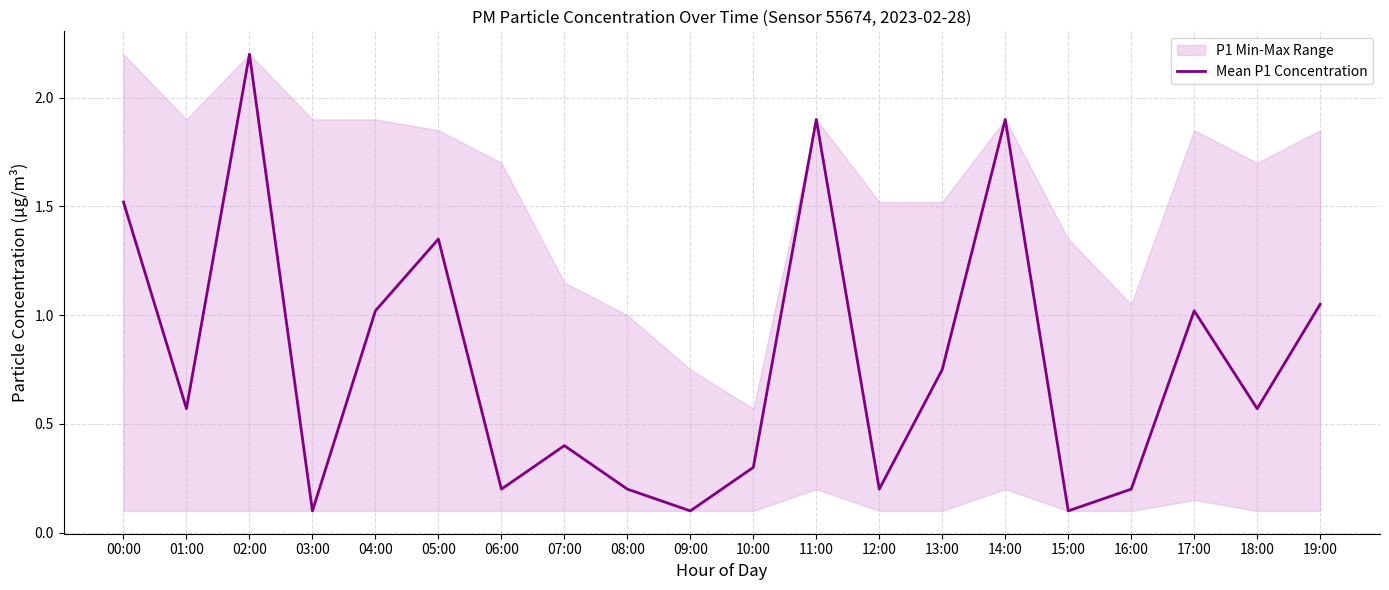

What is the minimum value shown in the chart?

0.1